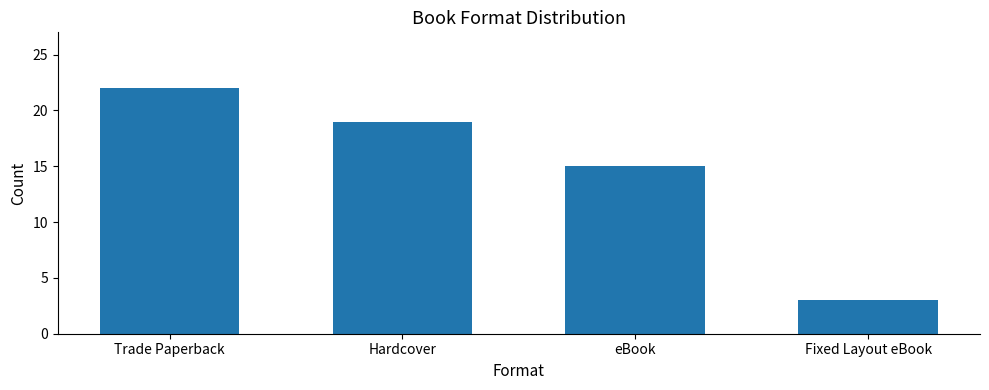

Rank the categories by value from lowest to highest.

Fixed Layout eBook, eBook, Hardcover, Trade Paperback